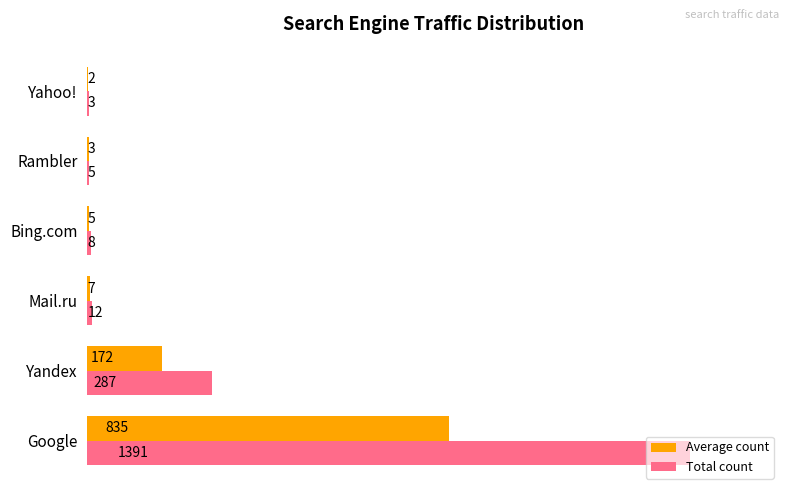

What are all the series names shown in the legend?

Average count, Total count